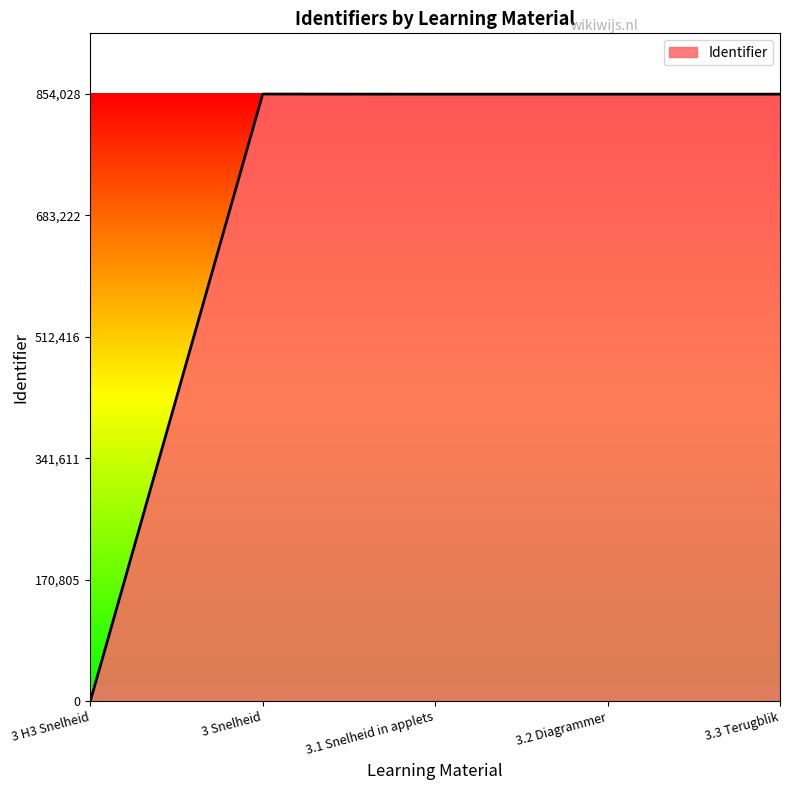

Where is the data nearest to the value 427014?

3.1 Snelheid in applets